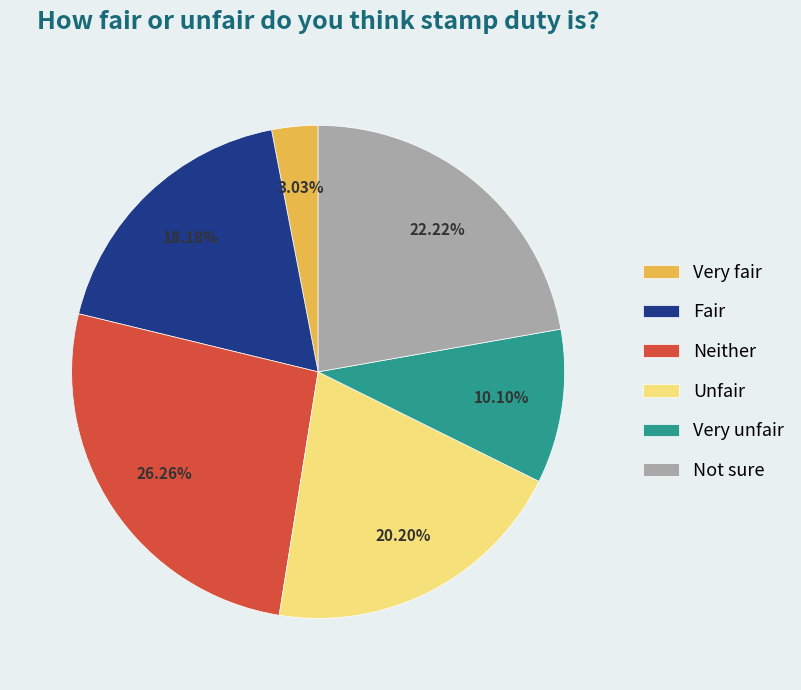

Is it true that Very fair is 10% of the pie?

False